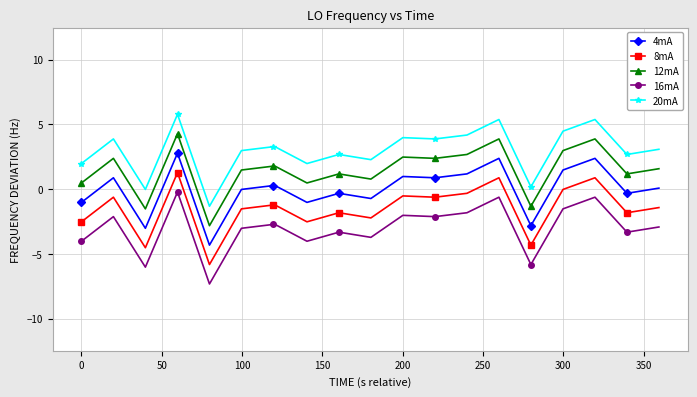

True or false: 4mA has more than 1 interior local peaks.

True